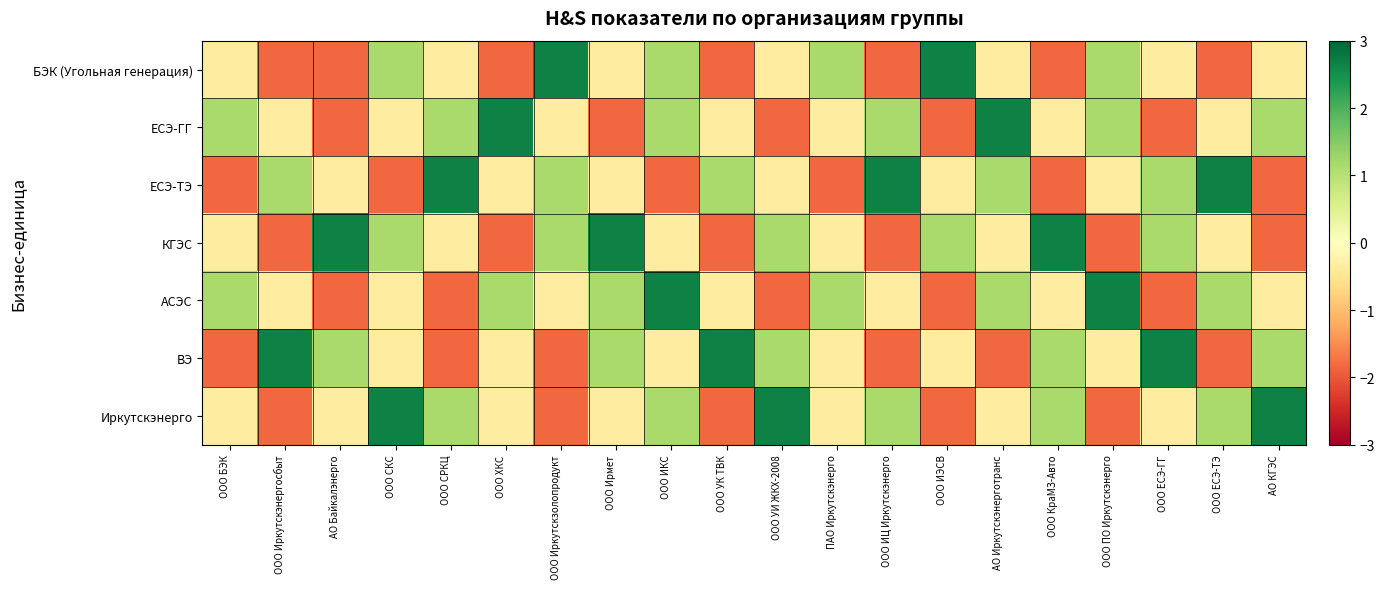

At how many categories does at least one series exceed 2?

18